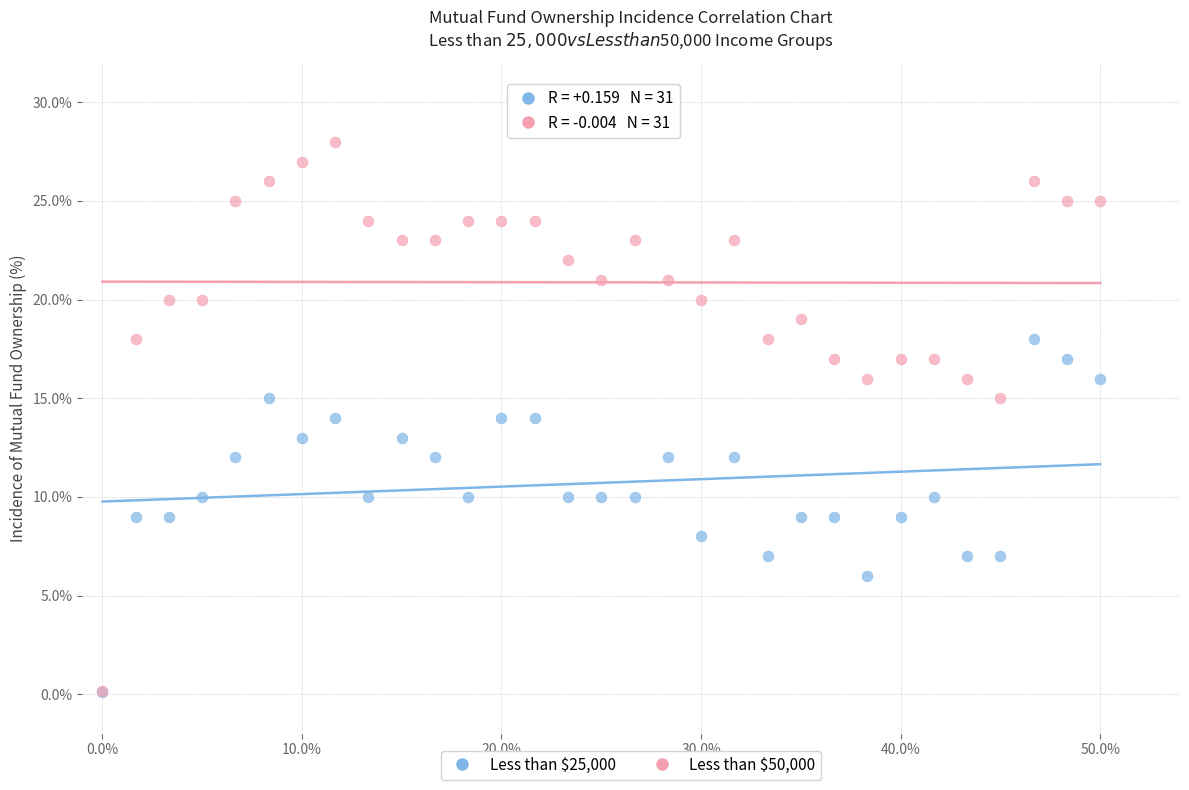

Which series has the widest spread of Y values?

Less than $50,000